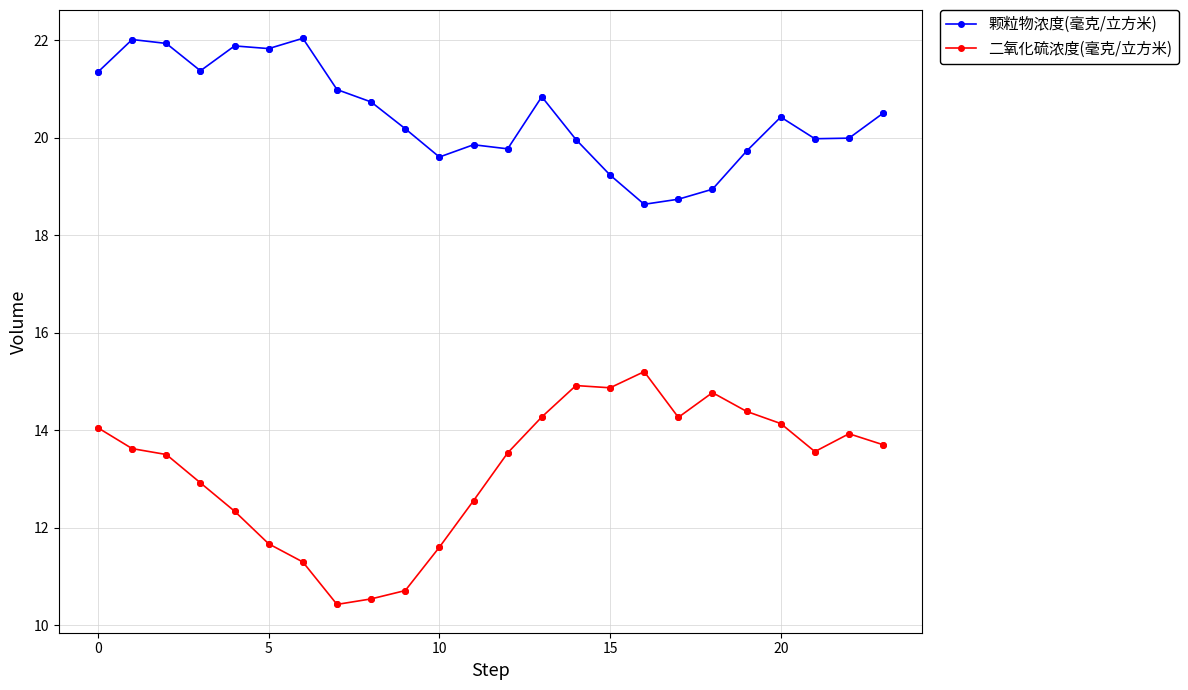

Which series has the largest total across all categories?

颗粒物浓度(毫克/立方米)